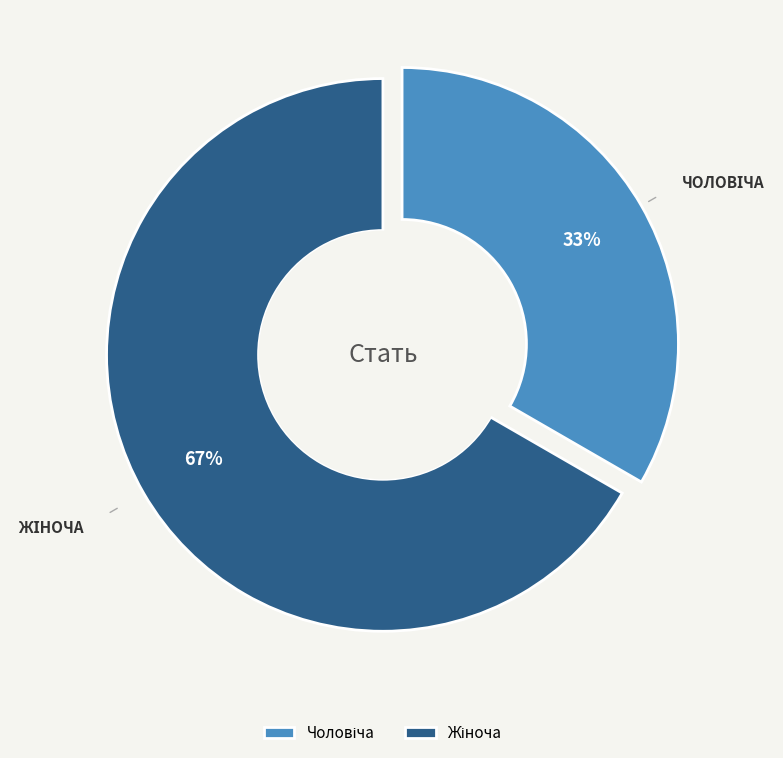

Combined, do Жіноча and Чоловіча account for over 50%?

Yes